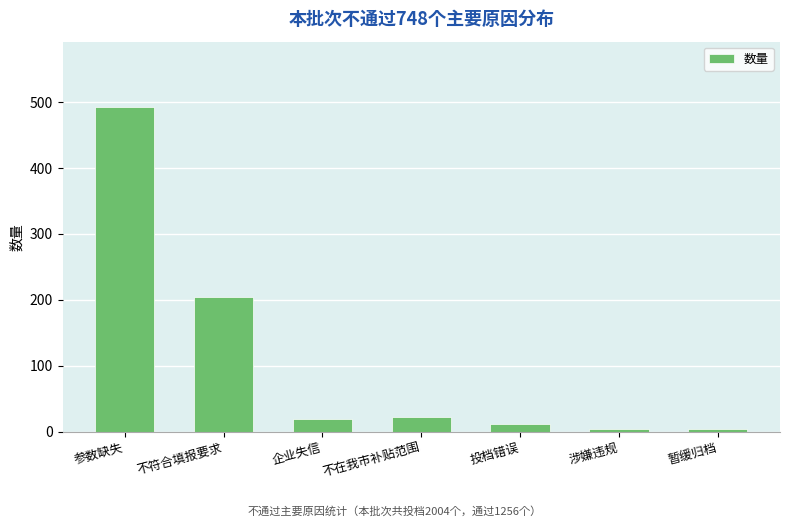

What is the maximum value shown in the chart?

493